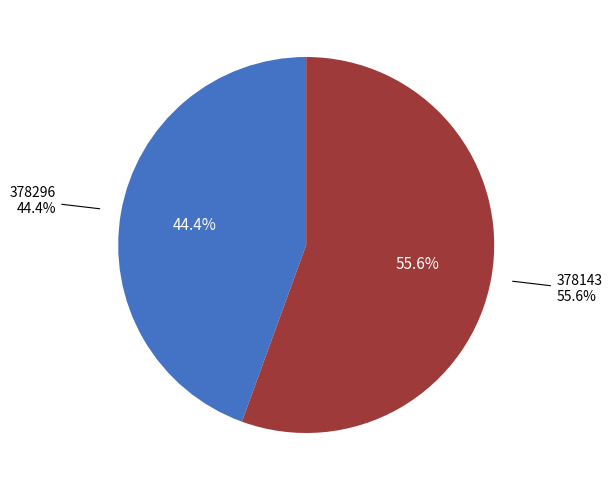

To the nearest percent, what is the combined percentage of 378296 and 378143?

100%